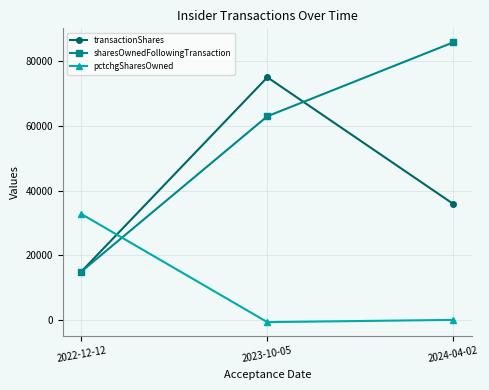

Is the value of pctchgSharesOwned at 2023-10-05 greater than the value of transactionShares at 2022-12-12?

No